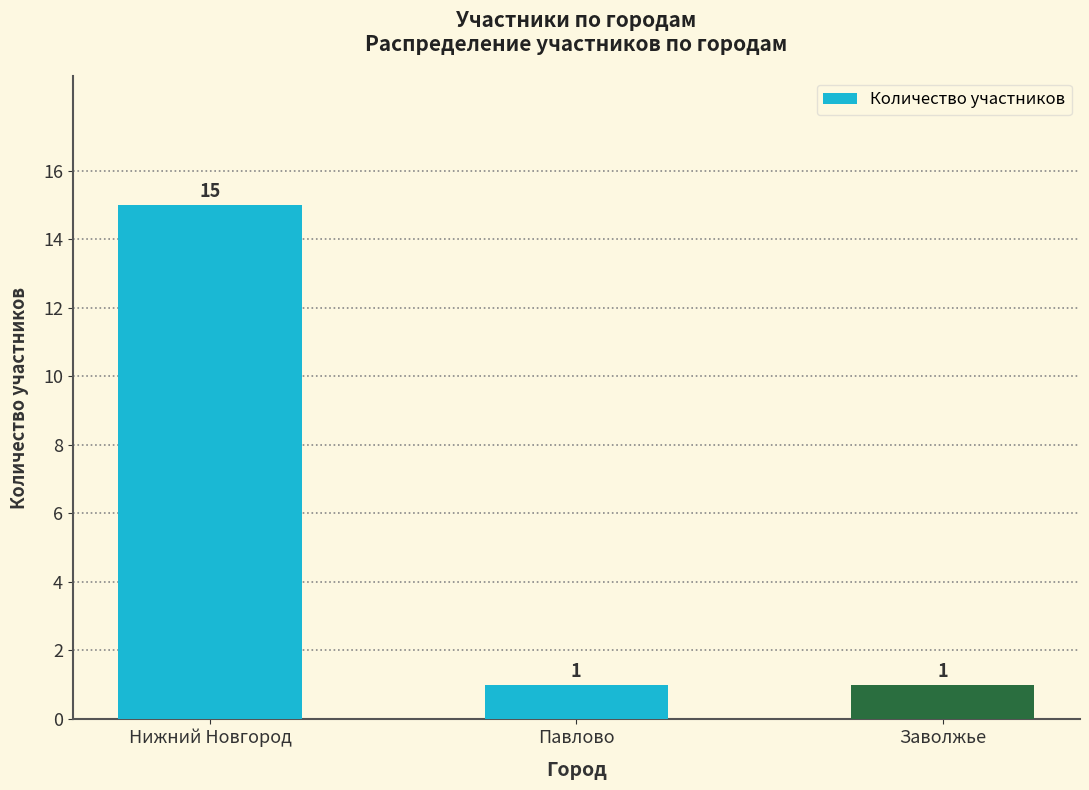

Is it true that the value at Заволжье is 0?

False